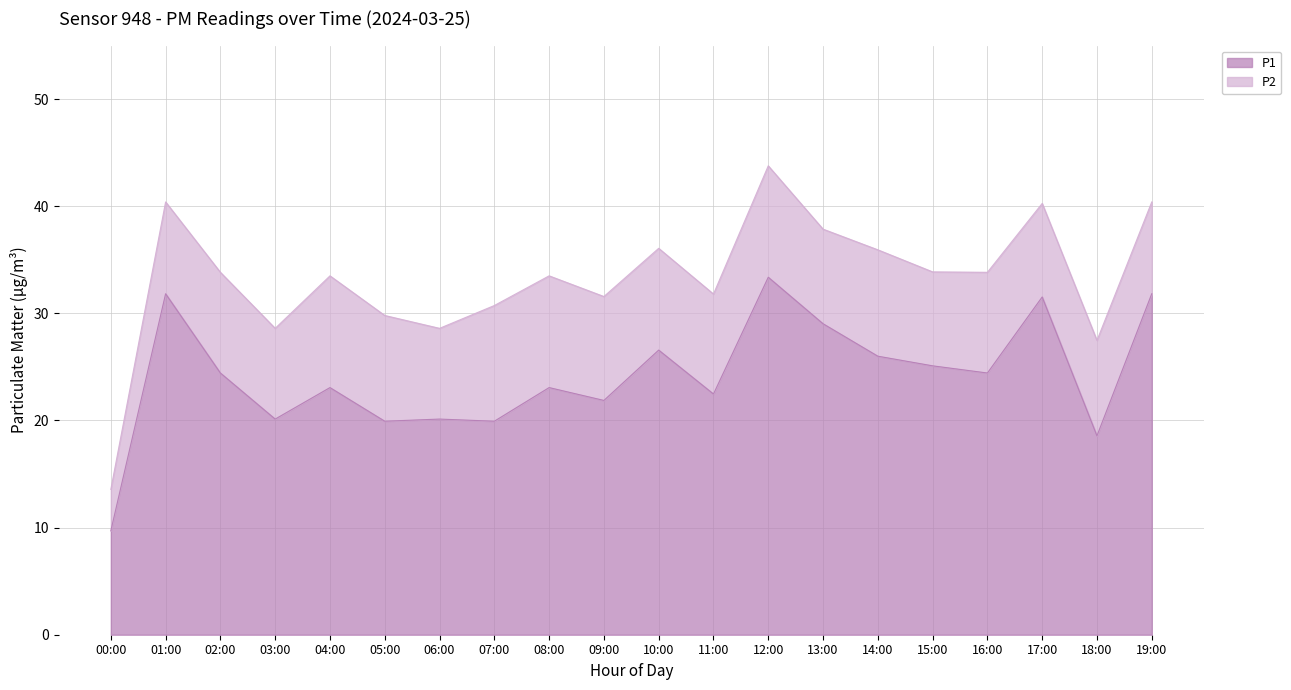

What is the maximum value shown in the chart?

33.4